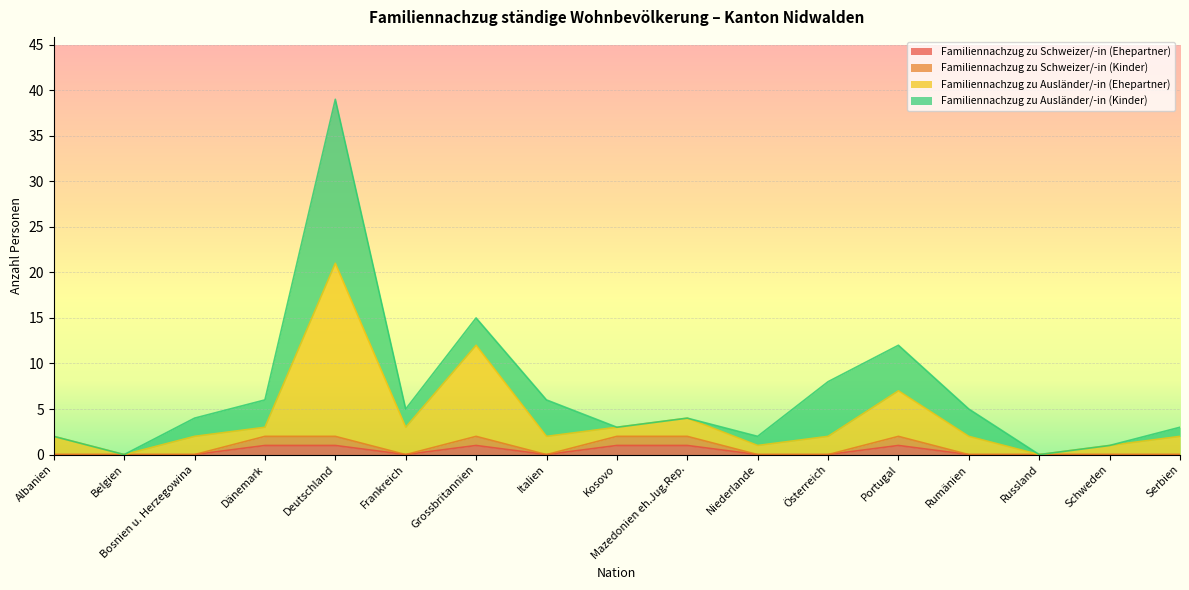

What is the sum of all Familiennachzug zu Schweizer/-in (Ehepartner) values?

6